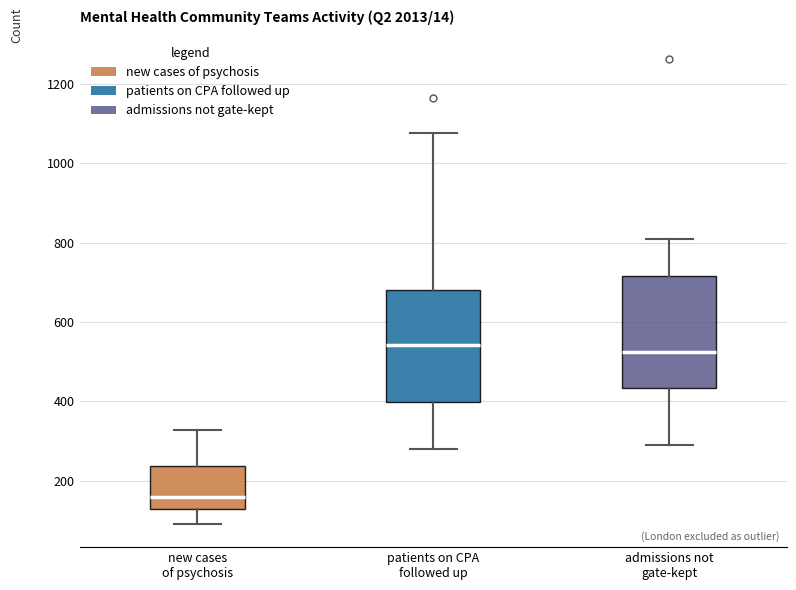

Which box's median line is the lowest?

new cases of psychosis